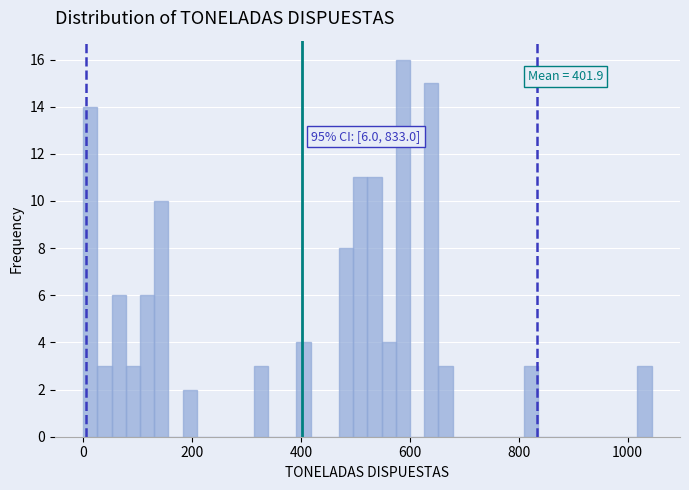

Around what value on the x-axis is the tallest bar? Give the approximate position of its centre, as read against the axis.

580